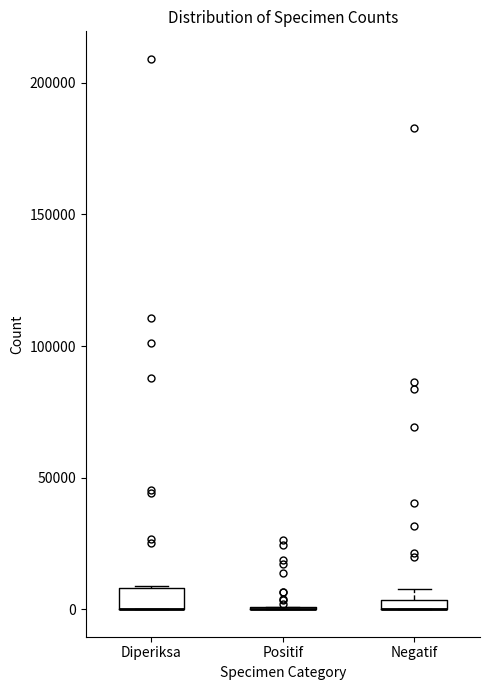

Where is the lower edge of the box for Diperiksa on the y-axis? The values are not printed on the chart, so give them approximately, as read against the axis.

0